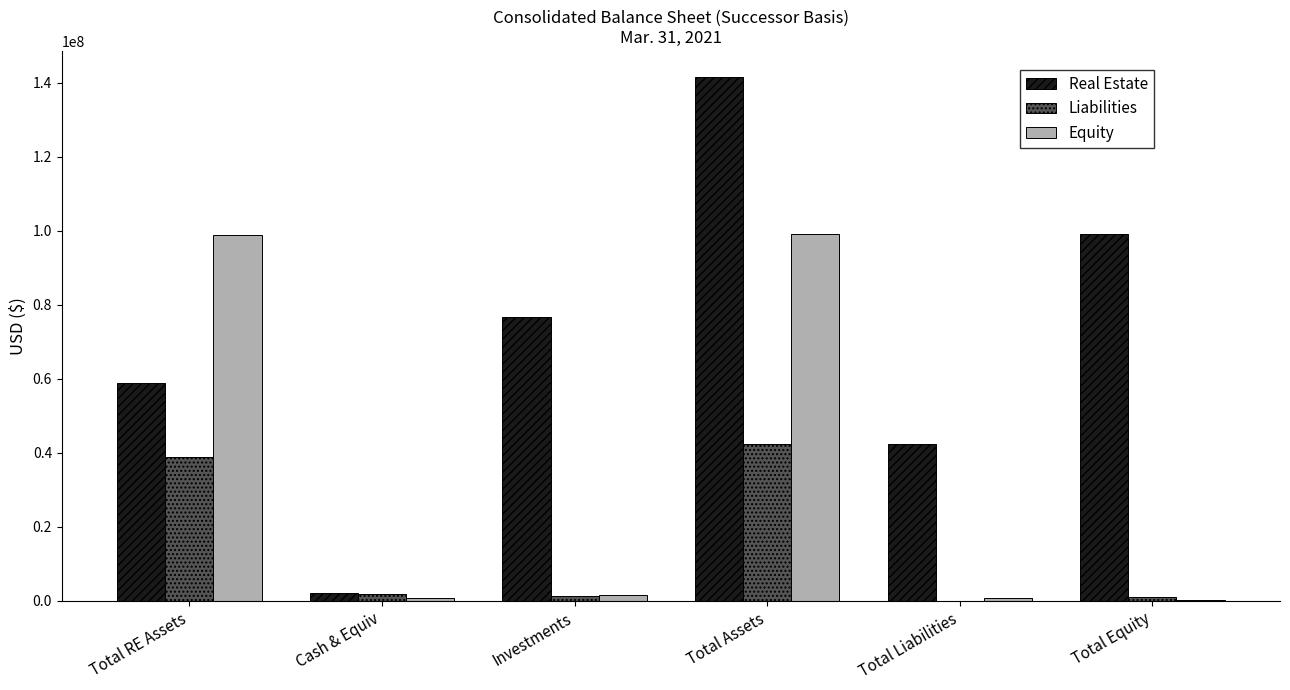

What is the difference between the Equity values at Total Equity and Total Assets?

98986116